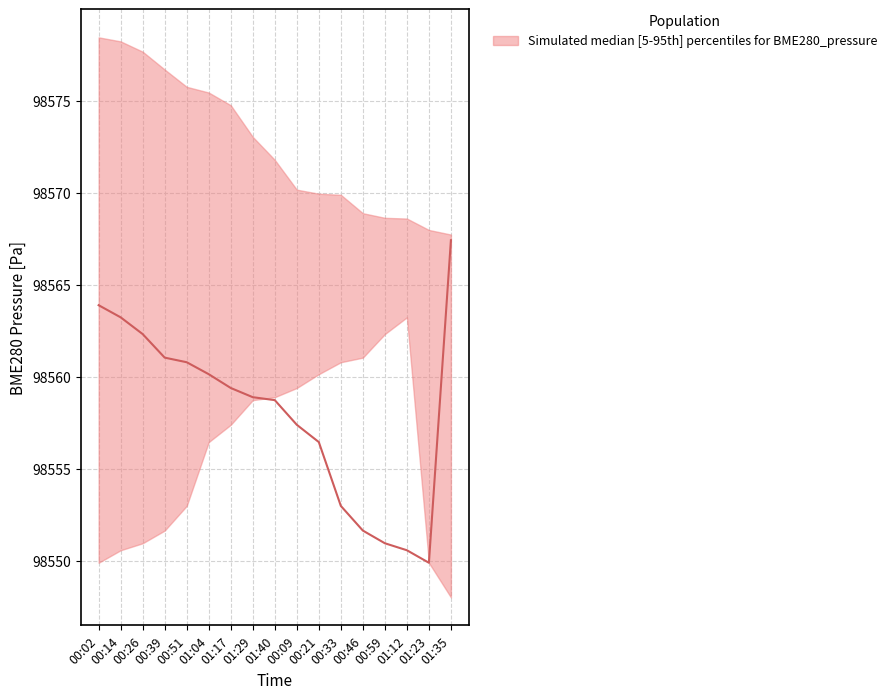

Which category has the lowest value across all series?

01:35